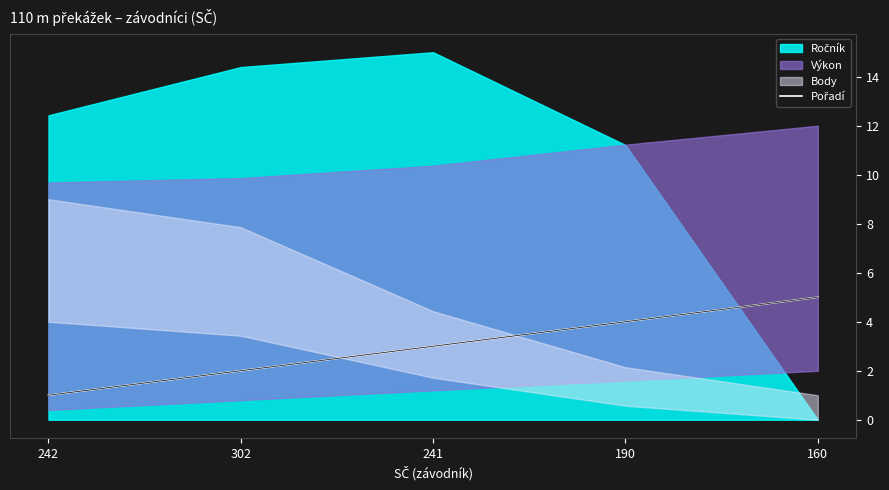

How many data points does each series have?

5